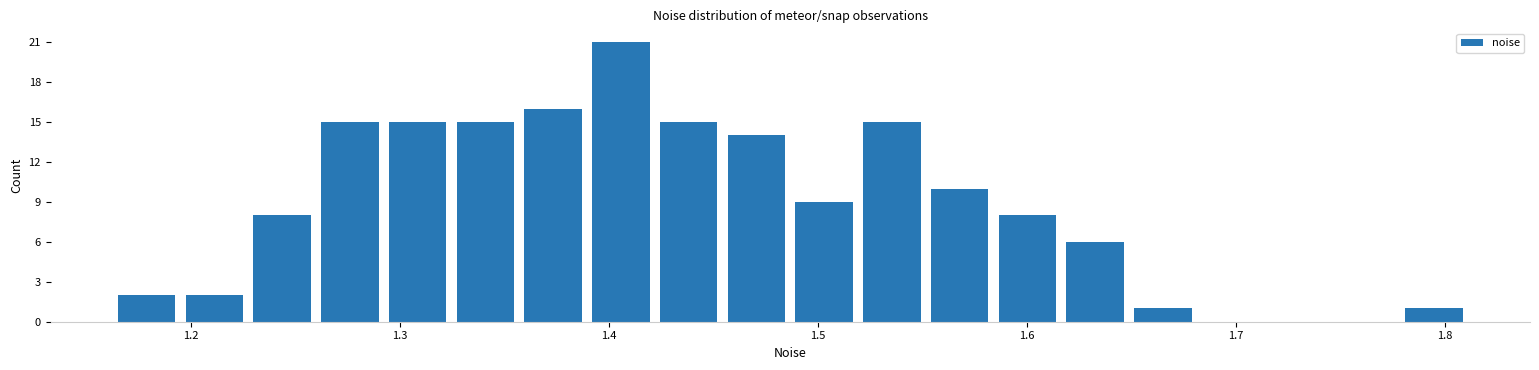

Read against the x-axis, roughly where is the centre of the tallest bar?

1.41